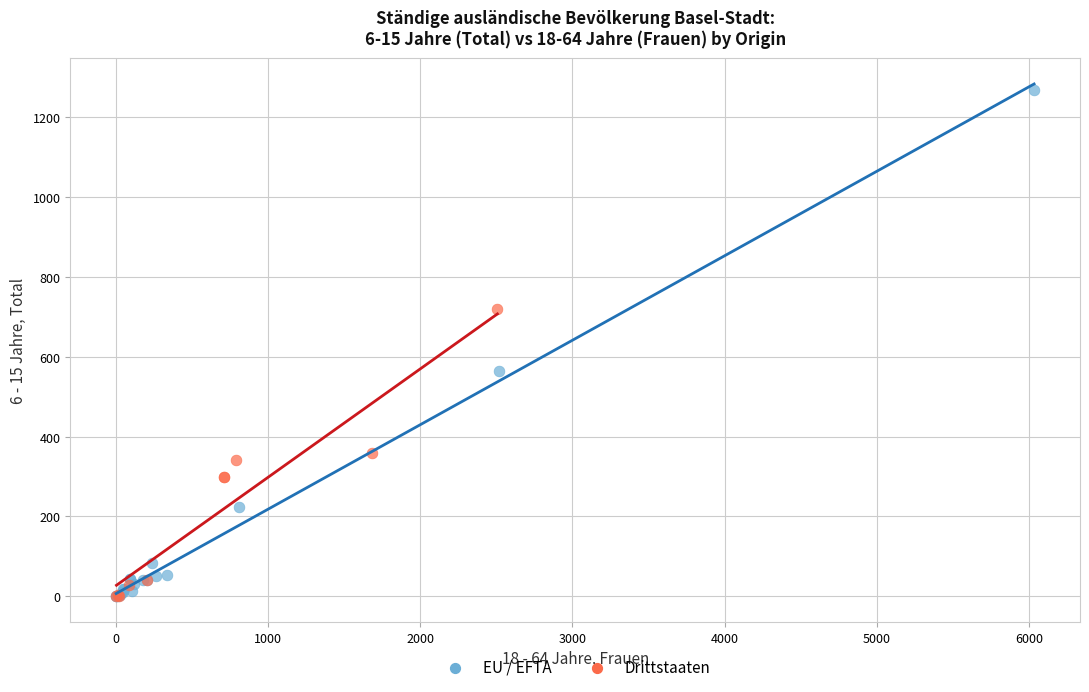

Which series reaches the maximum Y coordinate?

EU / EFTA